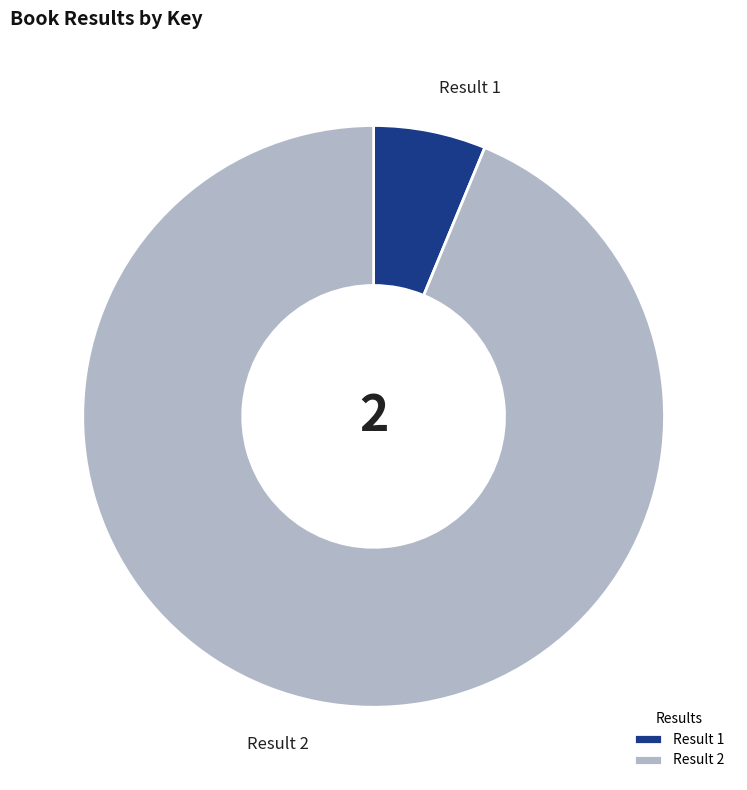

Is the sum of Result 2 and Result 1 greater than half?

Yes